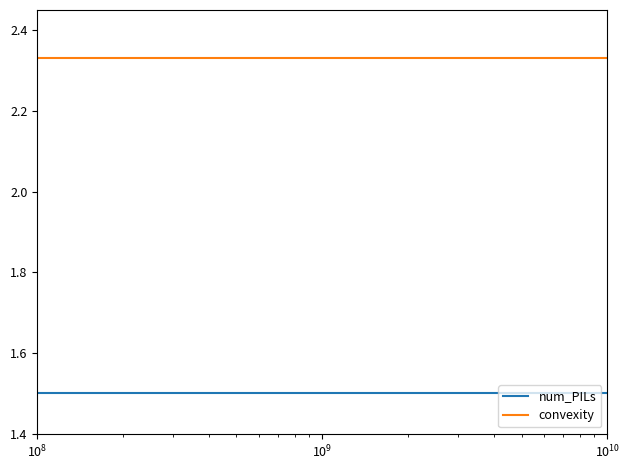

Rank the series by their average value, from lowest to highest.

num_PILs, convexity